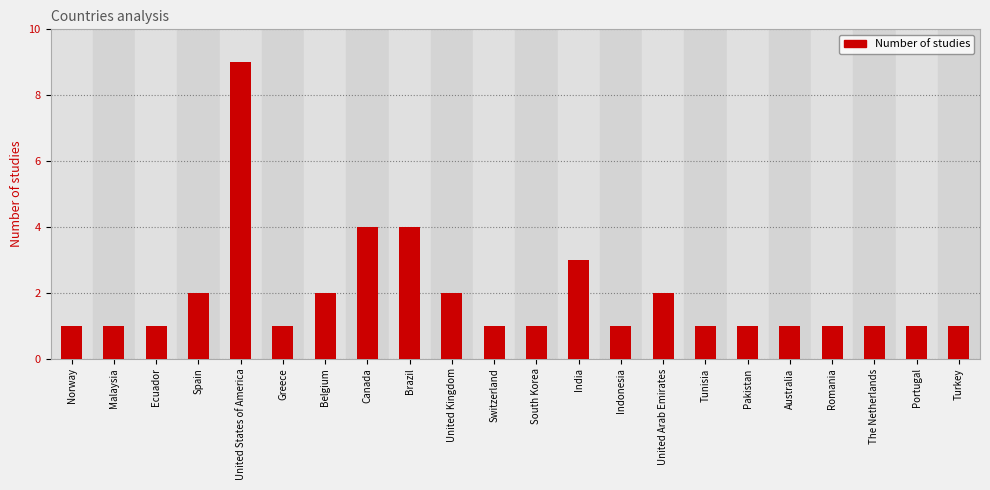

What is the value of the 13th bar from the left?

3